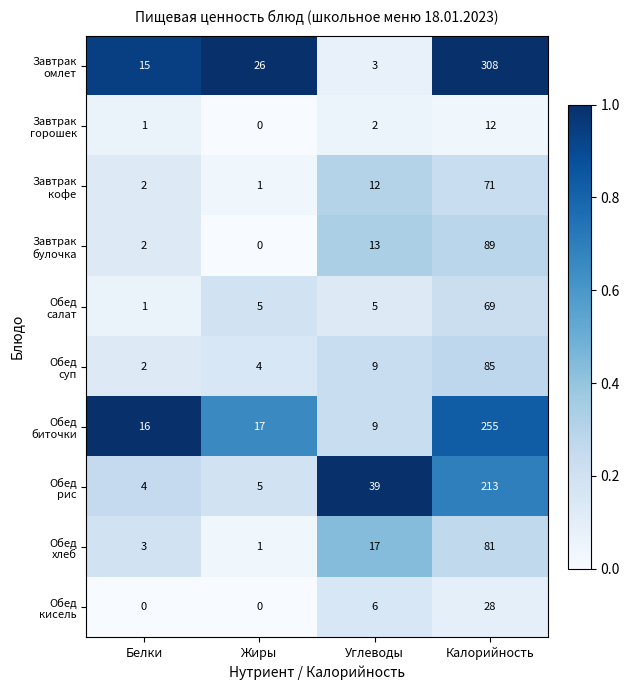

What is the spread (max minus min) of values at Жиры?

26